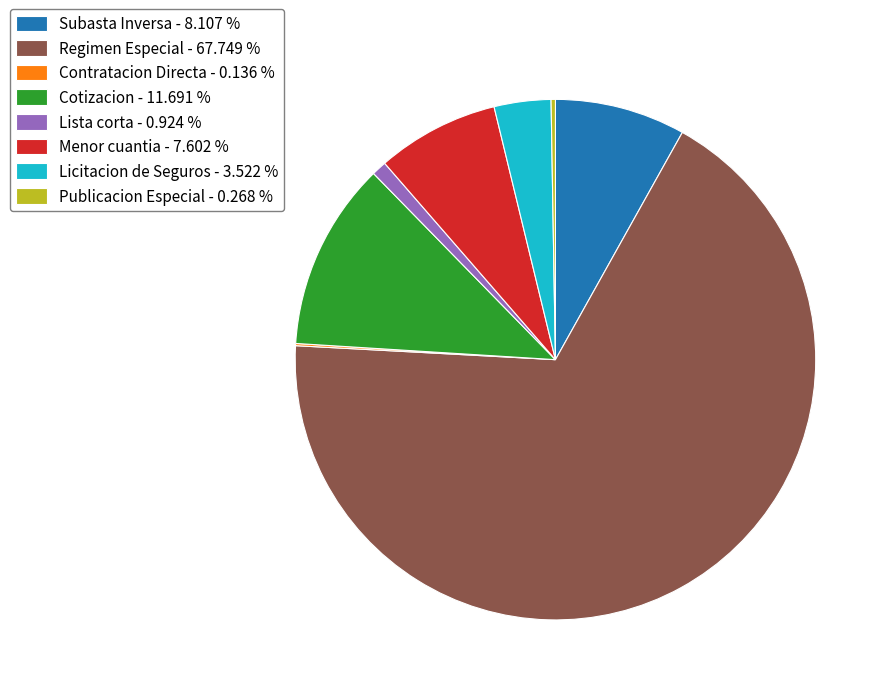

Do Lista corta and Menor cuantia together represent more than half of the pie?

No